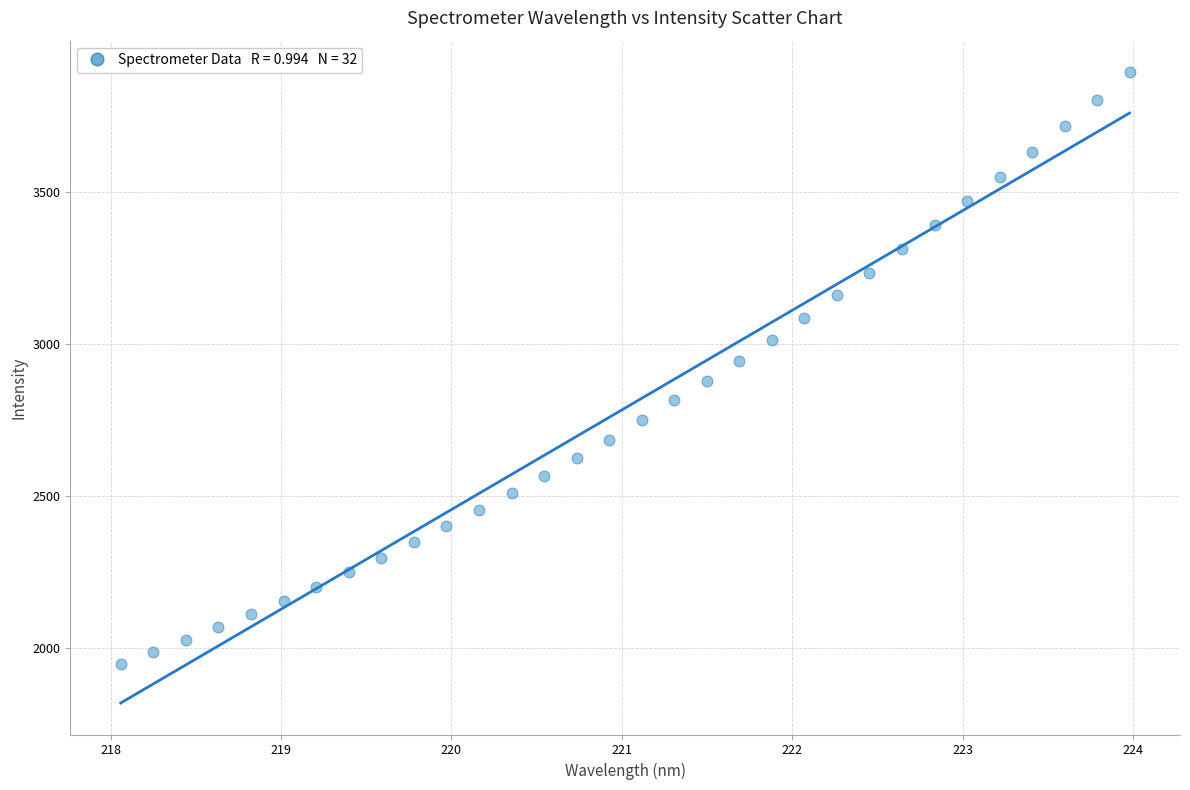

What is the range of Y values (max minus min)?

1945.5